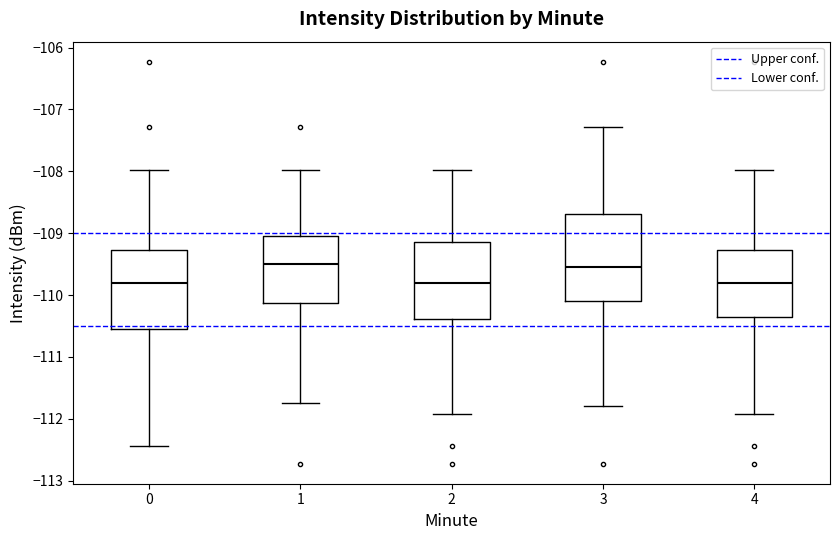

Reading left to right, transcribe this box plot: for each box, give where its median line is, the range the box spans, and where its two whiskers end, as read against the y-axis. The values are not printed on the chart, so give them approximately, as read against the axis.

0: median -109.8, box -110.5 to -109.3, whiskers -112.4 to -108.0
1: median -109.5, box -110.1 to -109.0, whiskers -111.7 to -108.0
2: median -109.8, box -110.4 to -109.1, whiskers -111.9 to -108.0
3: median -109.5, box -110.1 to -108.7, whiskers -111.8 to -107.3
4: median -109.8, box -110.4 to -109.3, whiskers -111.9 to -108.0